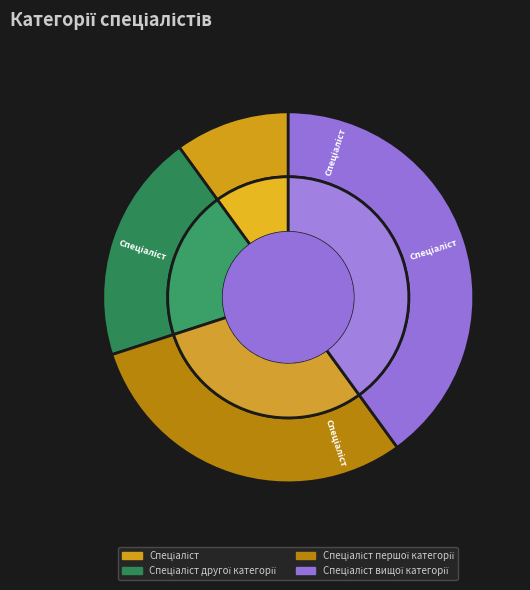

Between Спеціаліст першої категорії and Спеціаліст другої категорії, which is larger?

Спеціаліст першої категорії